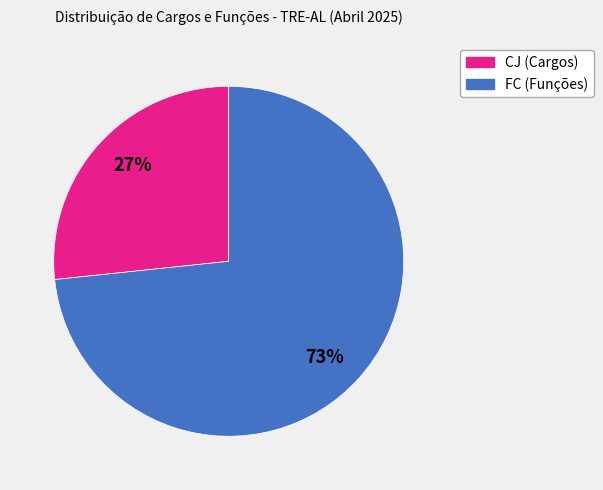

To the nearest percent, what is the average slice percentage?

50%